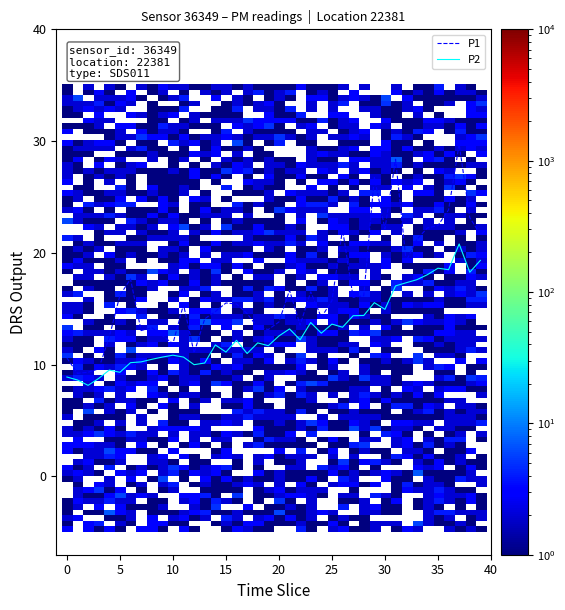

Count the number of categories in the chart.

40